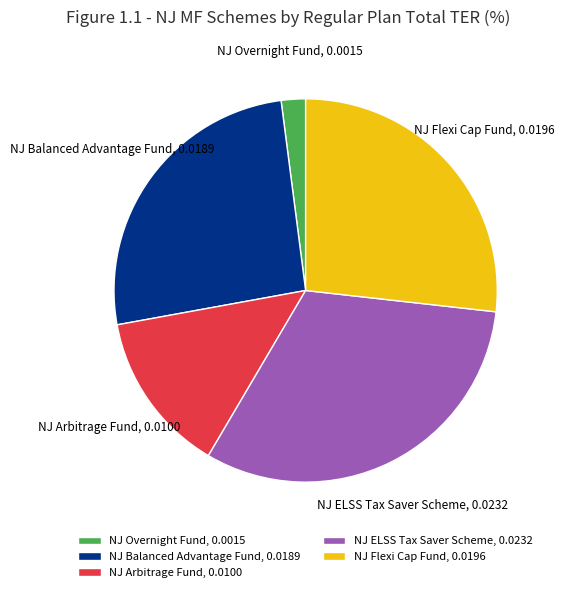

Do NJ Arbitrage Fund, 0.0100 and NJ ELSS Tax Saver Scheme, 0.0232 together represent more than half of the pie?

No